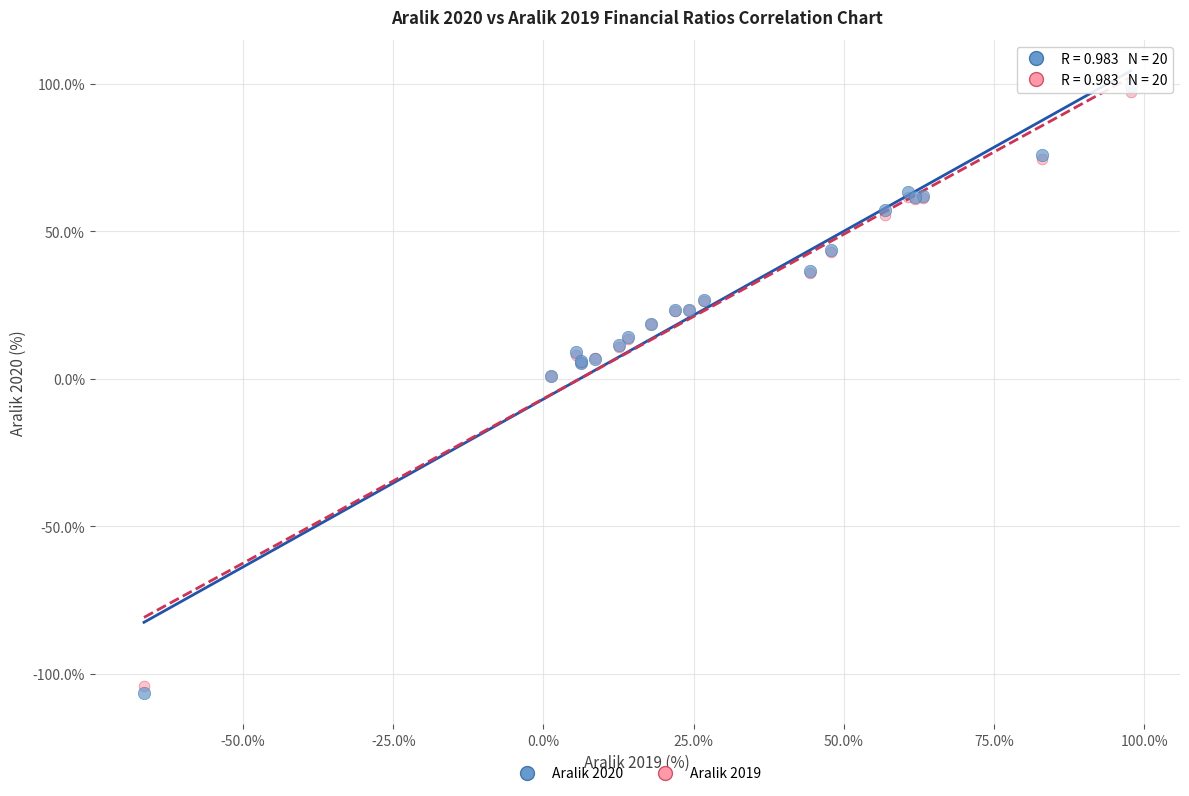

Which series contains the lowest Y value?

Aralik 2020